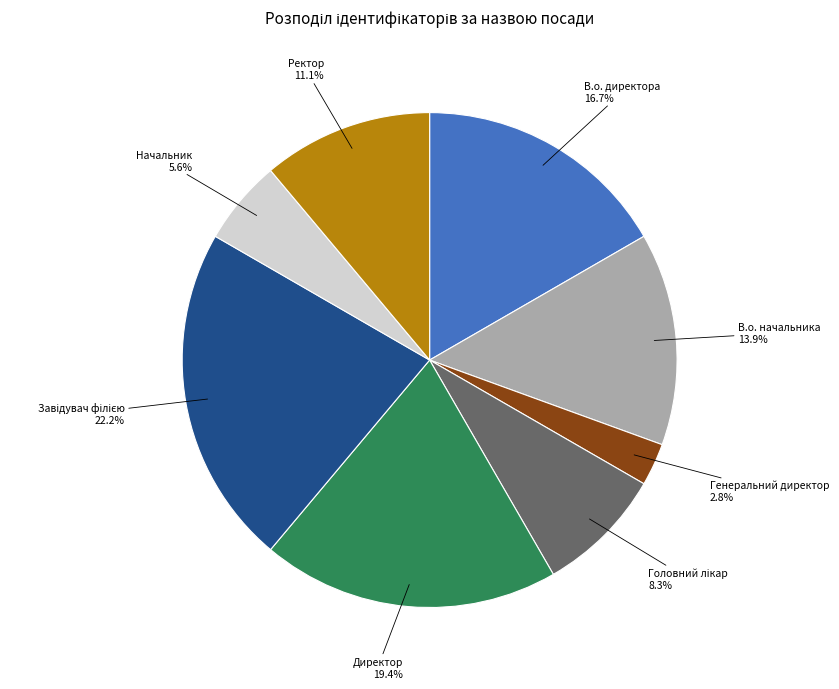

Does any single category account for the majority?

No